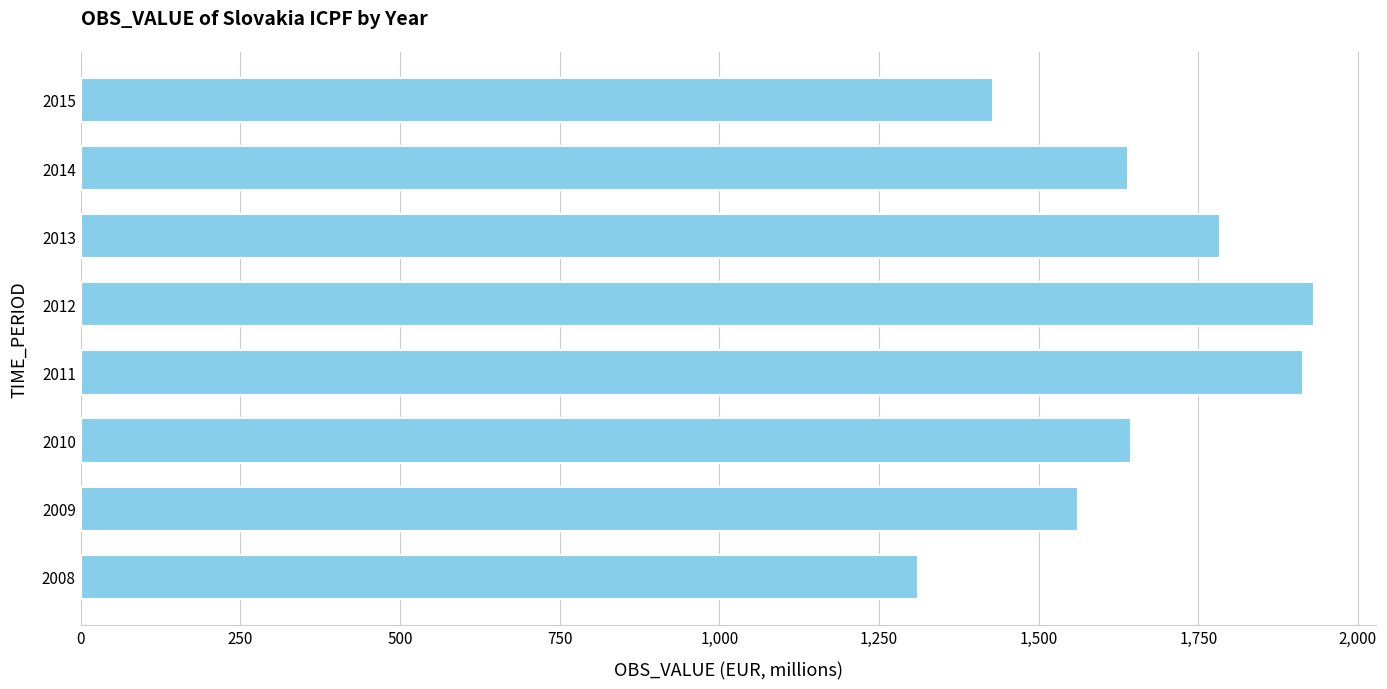

Between 2009 and 2012, which is larger?

2012